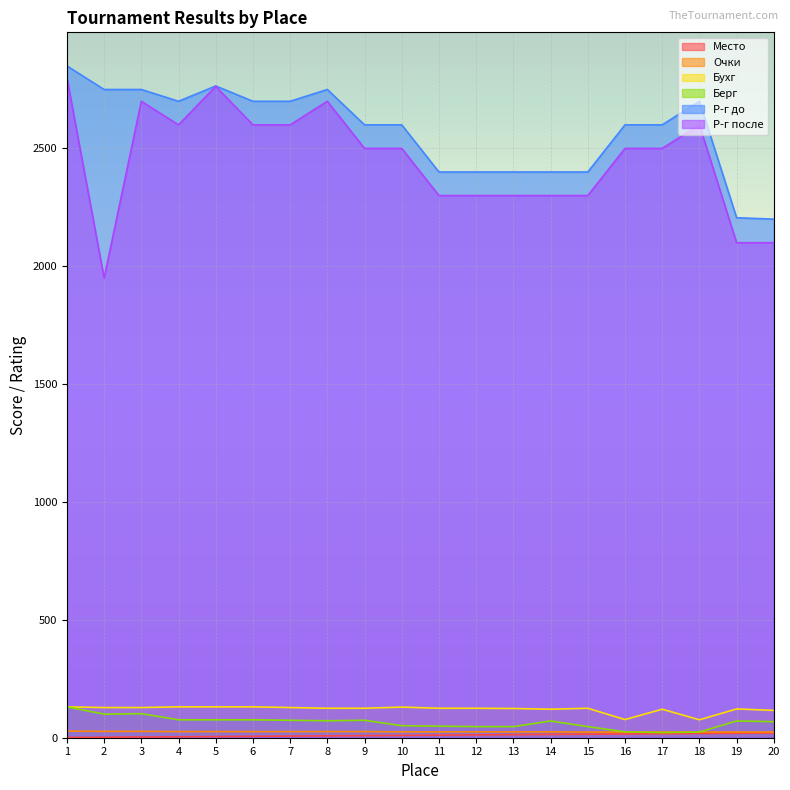

The value of Место at 17 is 17. True or false?

True